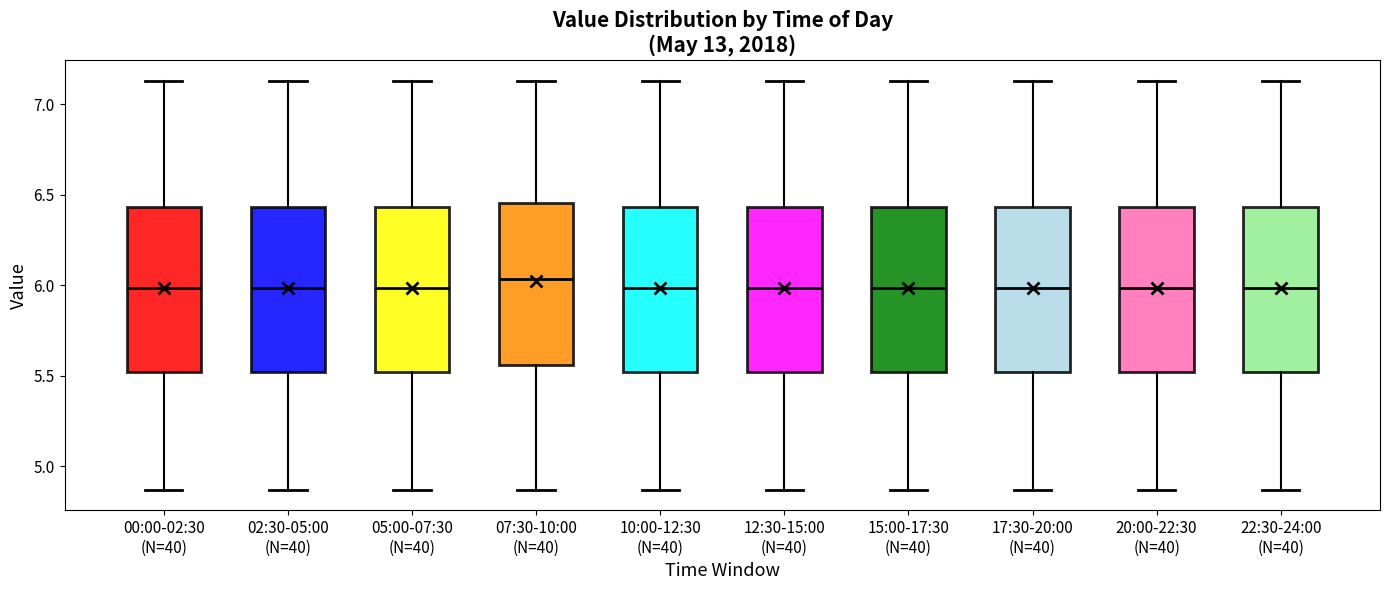

Which box's median line is the highest?

07:30-10:00 (N=40)